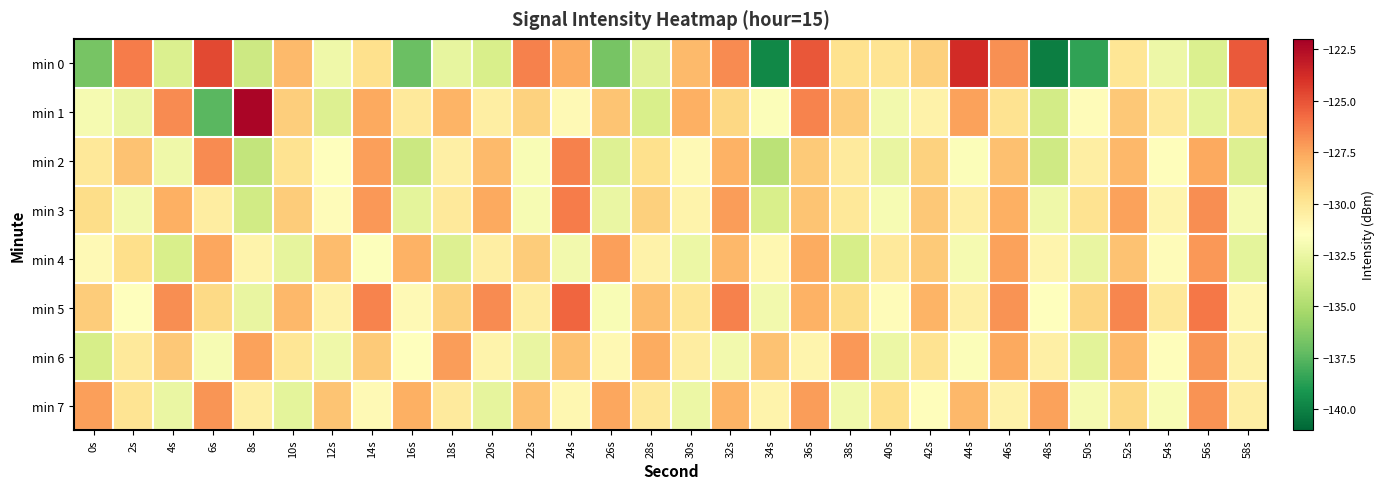

Rank the series by their maximum value, from lowest to highest.

min 4, min 6, min 7, min 2, min 3, min 5, min 0, min 1